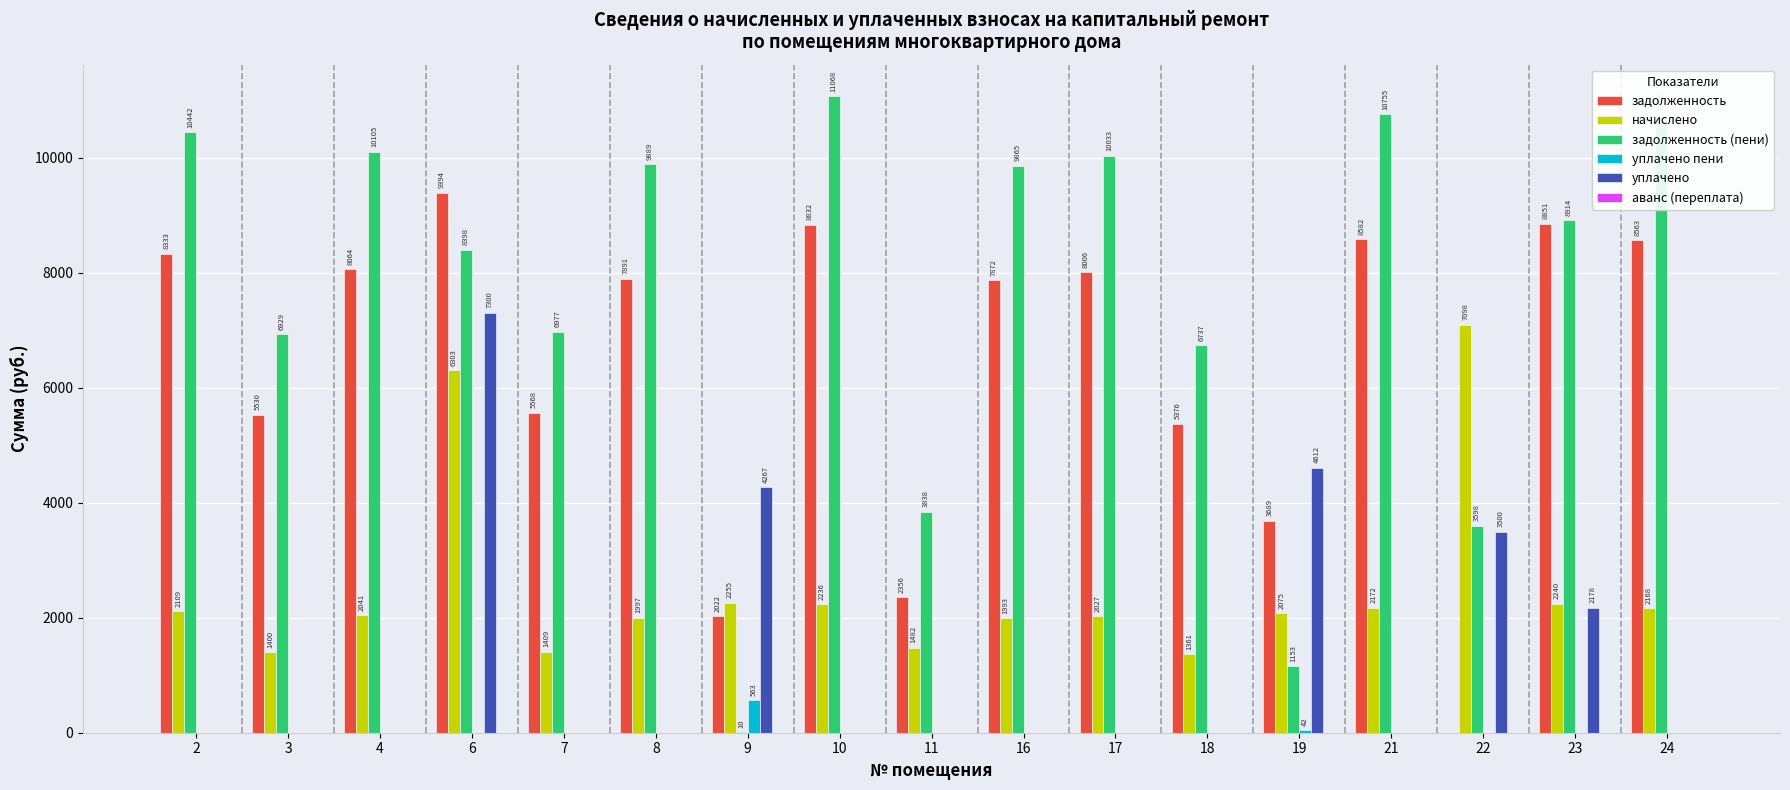

Which series has the largest total across all categories?

задолженность (пени)